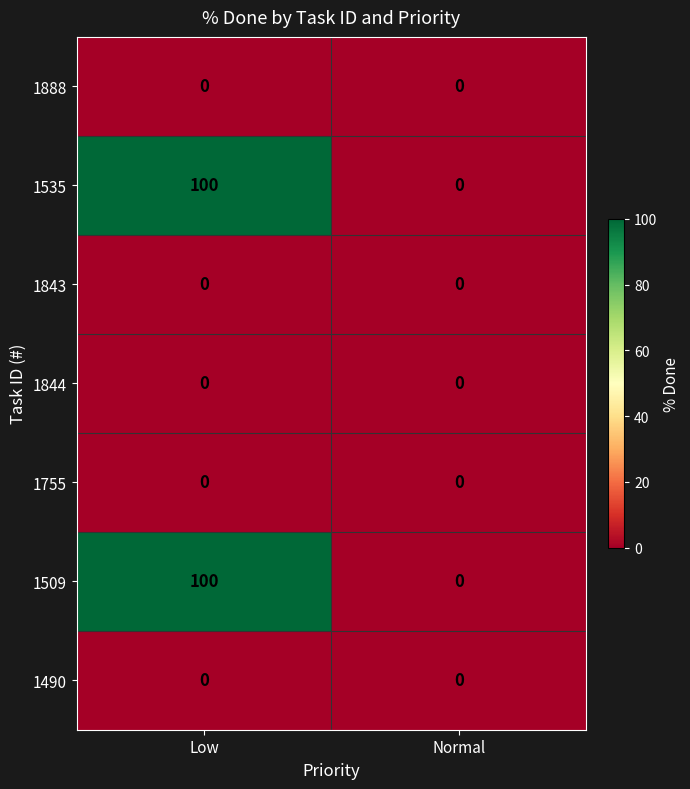

What is the difference between the highest and lowest values at Low?

100